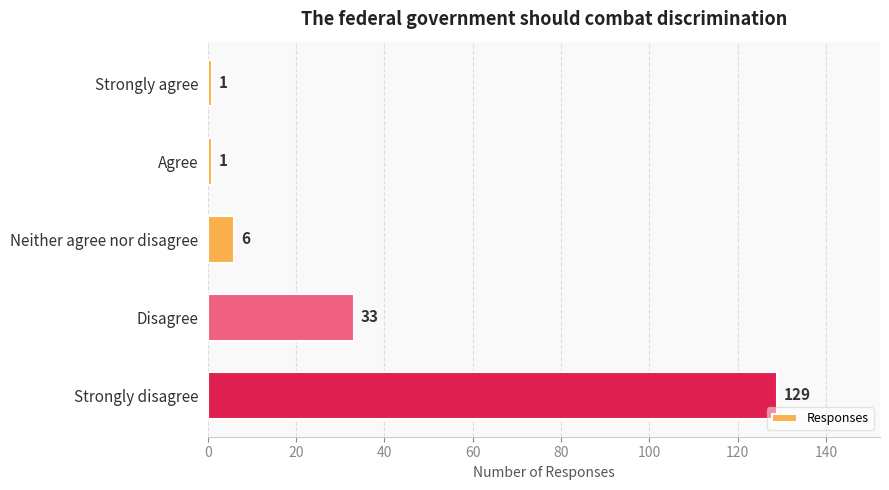

Reading bottom to top, transcribe all the data shown in this chart.

Strongly disagree=129	Disagree=33	Neither agree nor disagree=6	Agree=1	Strongly agree=1